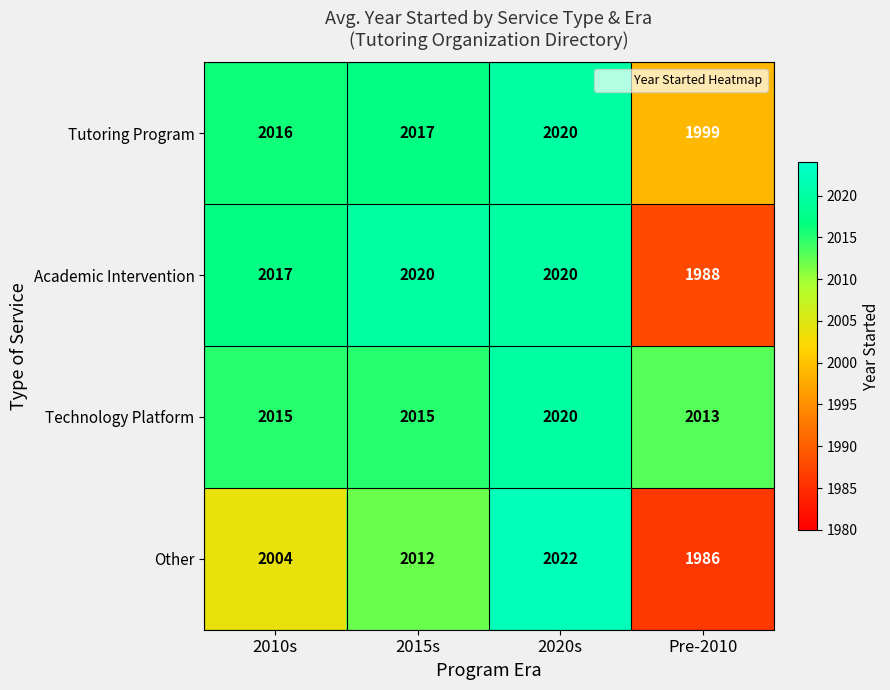

What is the difference between the Other values at Pre-2010 and 2010s?

18